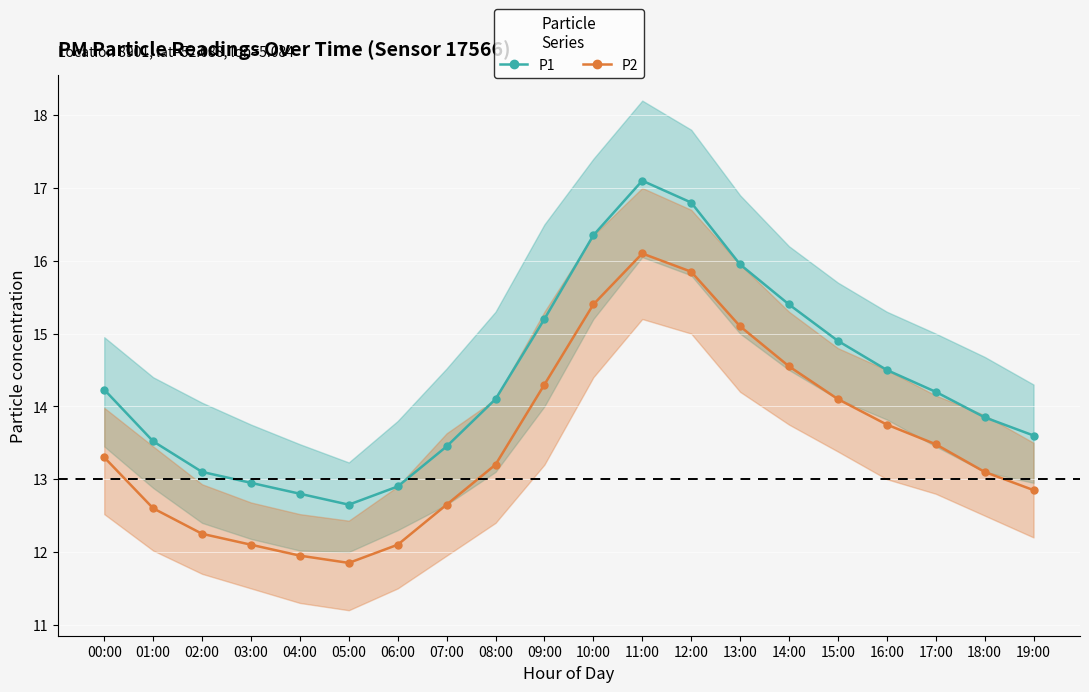

How many lines are shown in the chart?

2